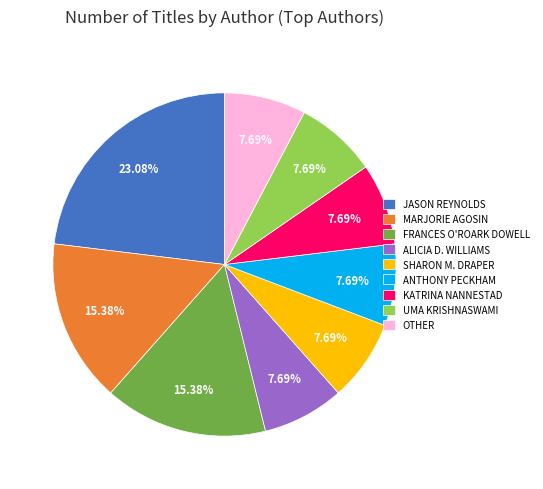

What is the ratio of the value at ALICIA D. WILLIAMS to the value at ANTHONY PECKHAM?

1.0